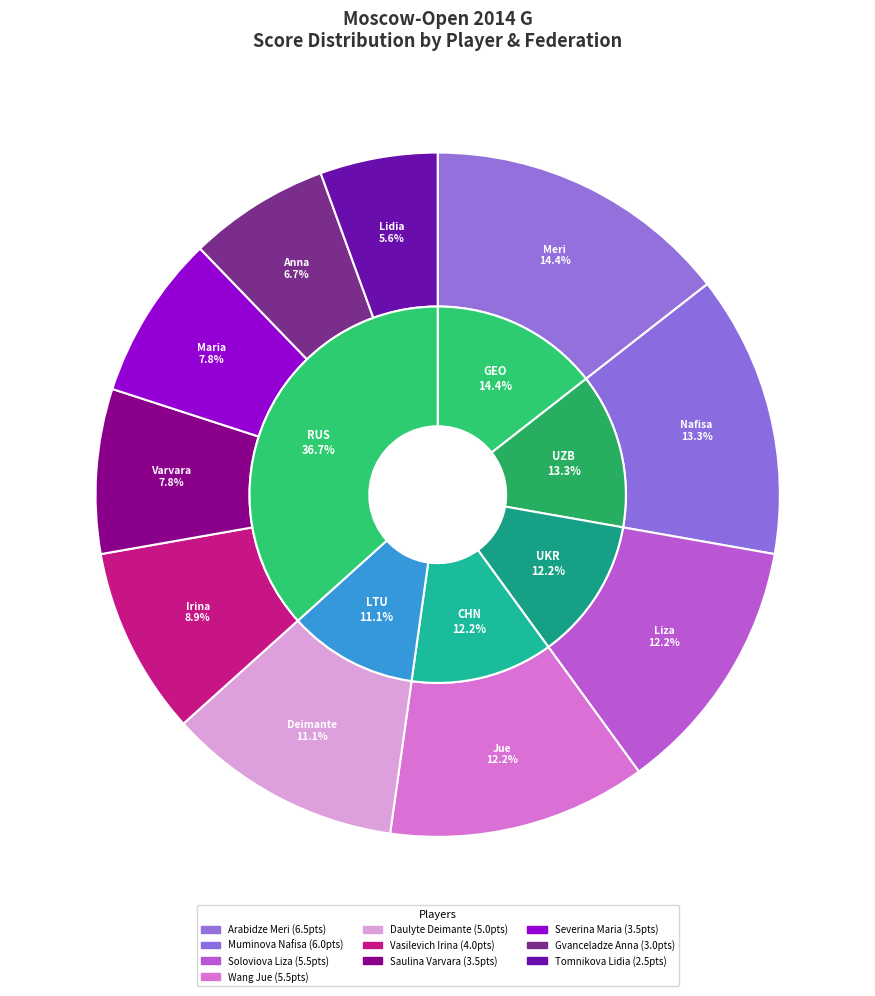

To the nearest percent, what is the average slice percentage?

10%